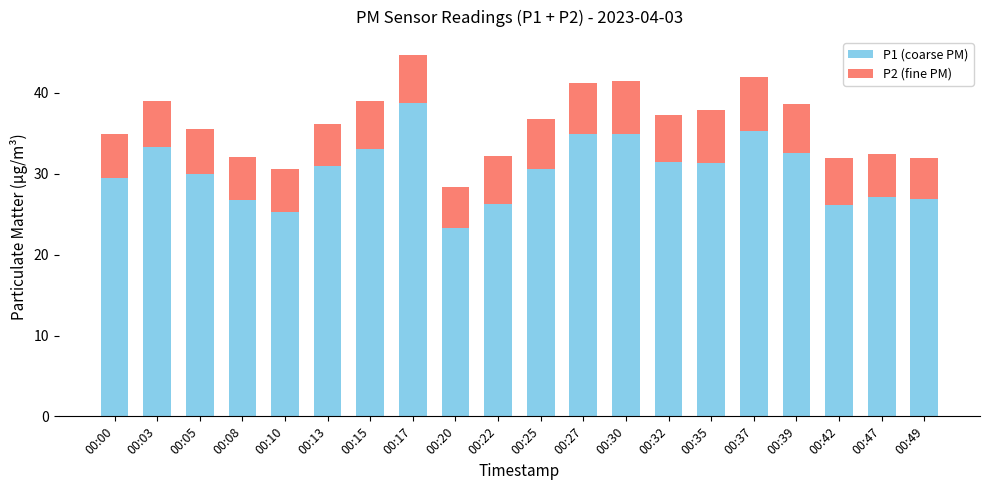

What is the value of the P1 (coarse PM) bar at the 14th from the left?

31.5